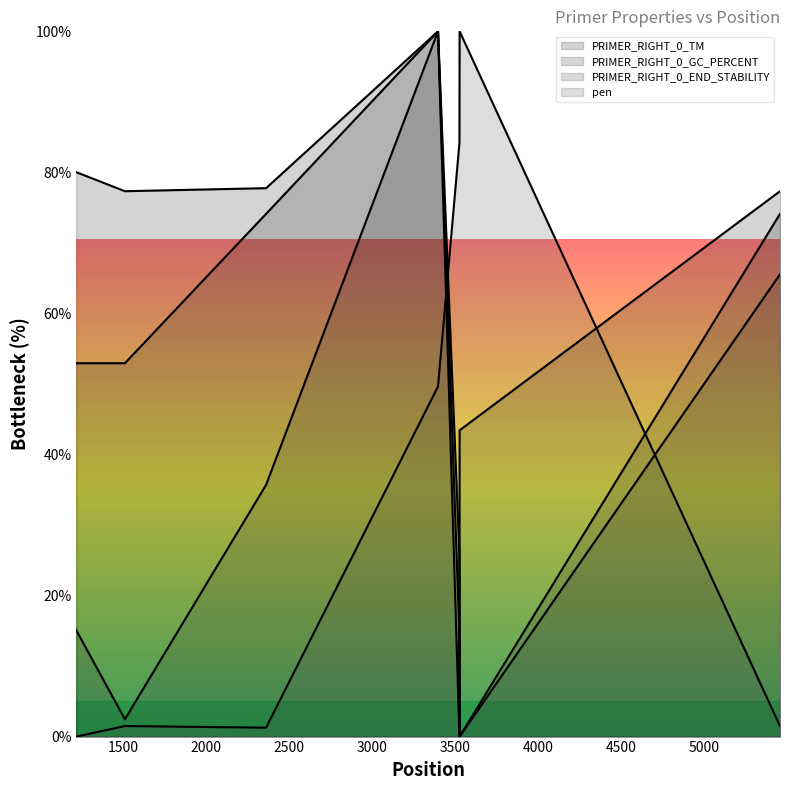

True or false: PRIMER_RIGHT_0_GC_PERCENT has a value of 74.1 at 2363.

True